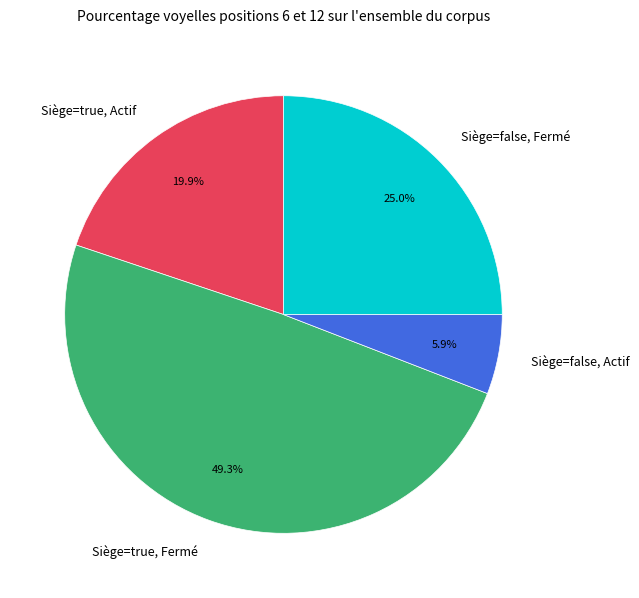

Is the sum of Siège=false, Fermé and Siège=false, Actif greater than half?

No